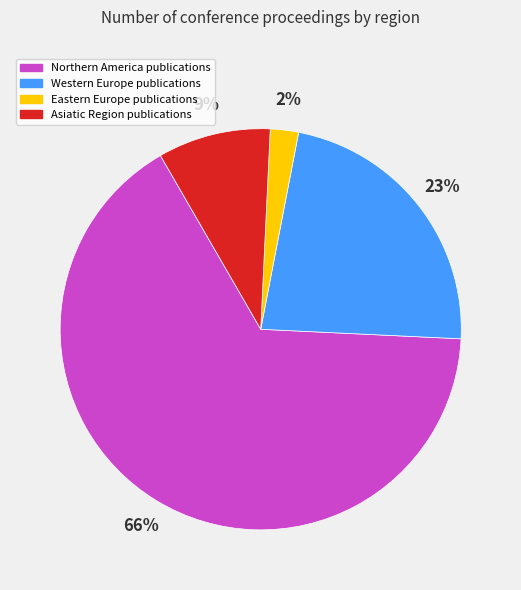

Is there a majority slice in this chart?

Yes